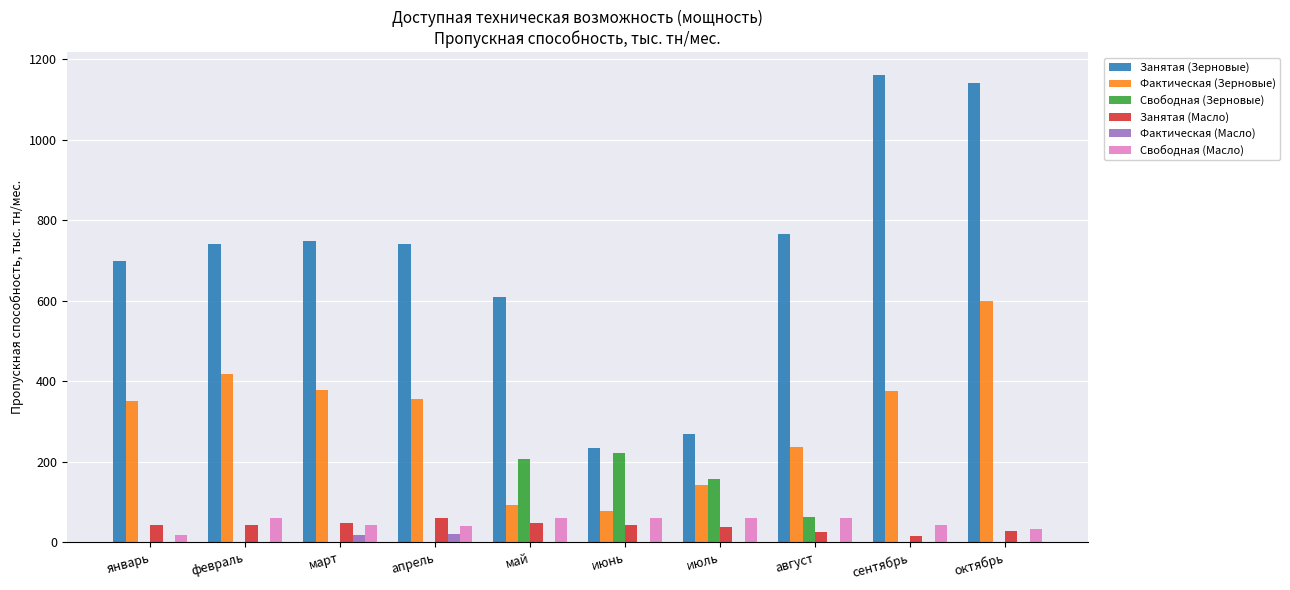

Which series has the largest total across all categories?

Занятая (Зерновые)